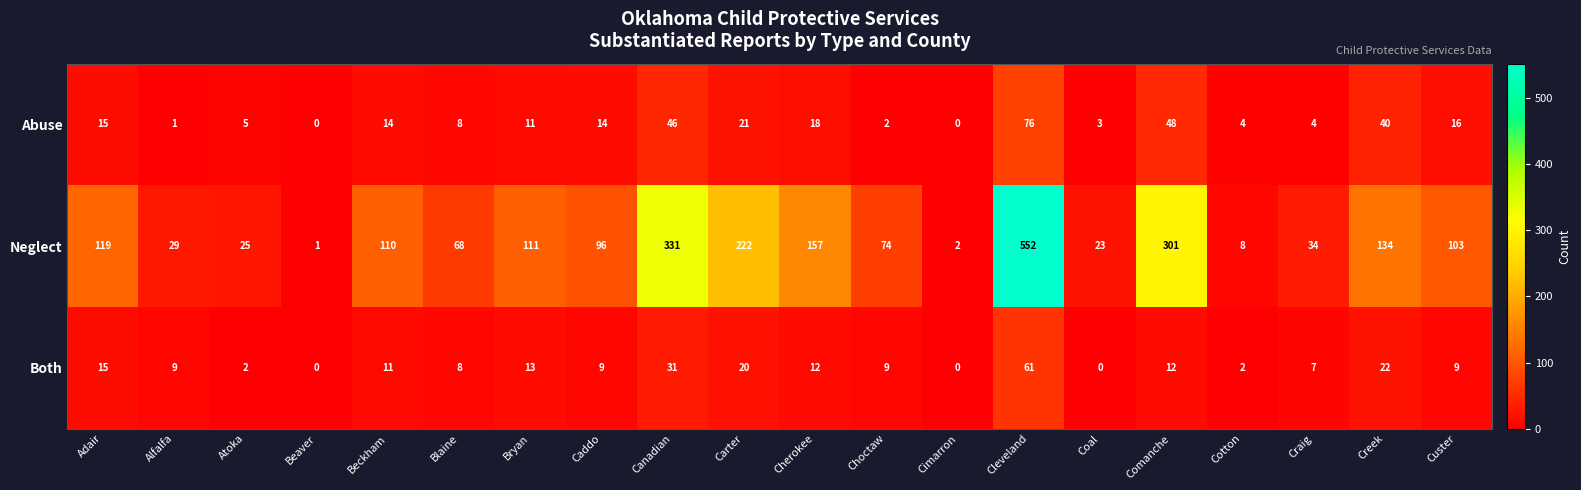

Which series has the widest spread of values?

Neglect